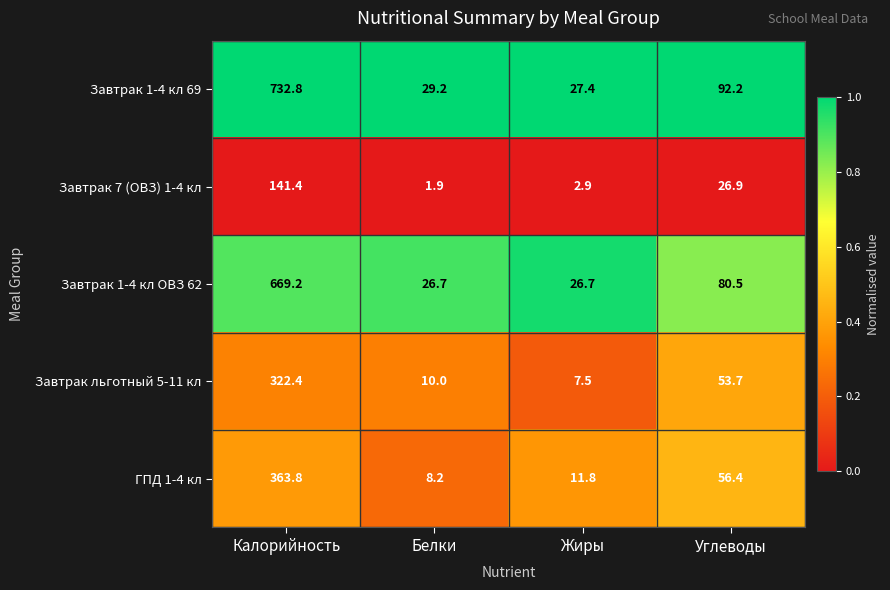

Which series has the largest total across all categories?

Завтрак 1-4 кл 69